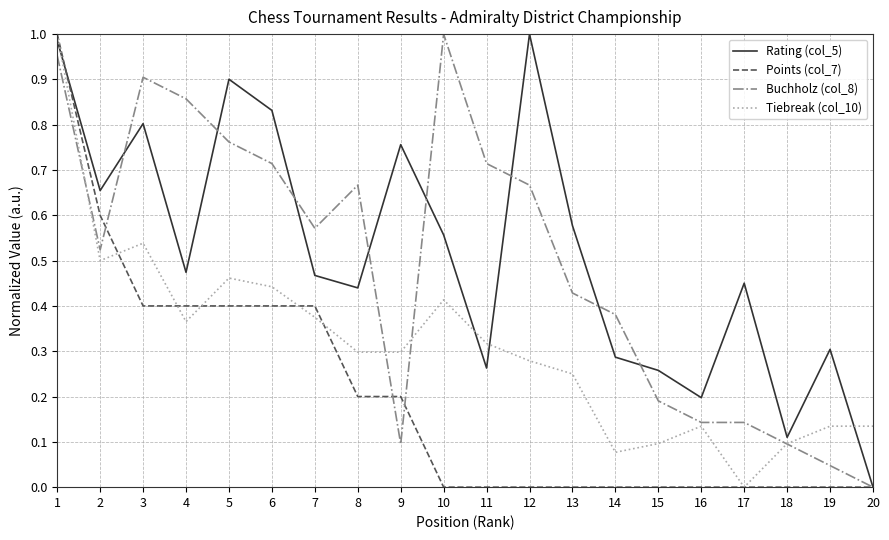

At how many categories does at least one series exceed 0?

20